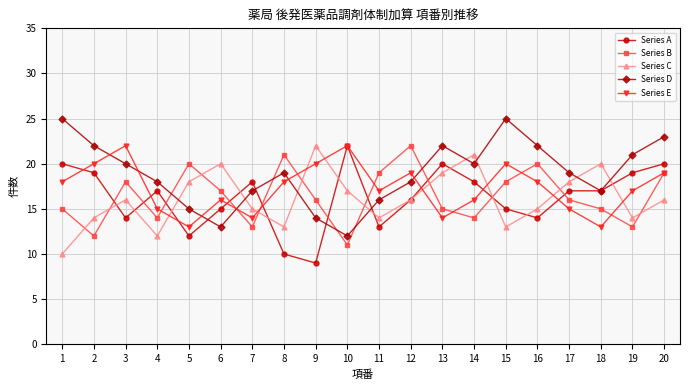

What is the value of the Series D point at the 5th from the left?

15